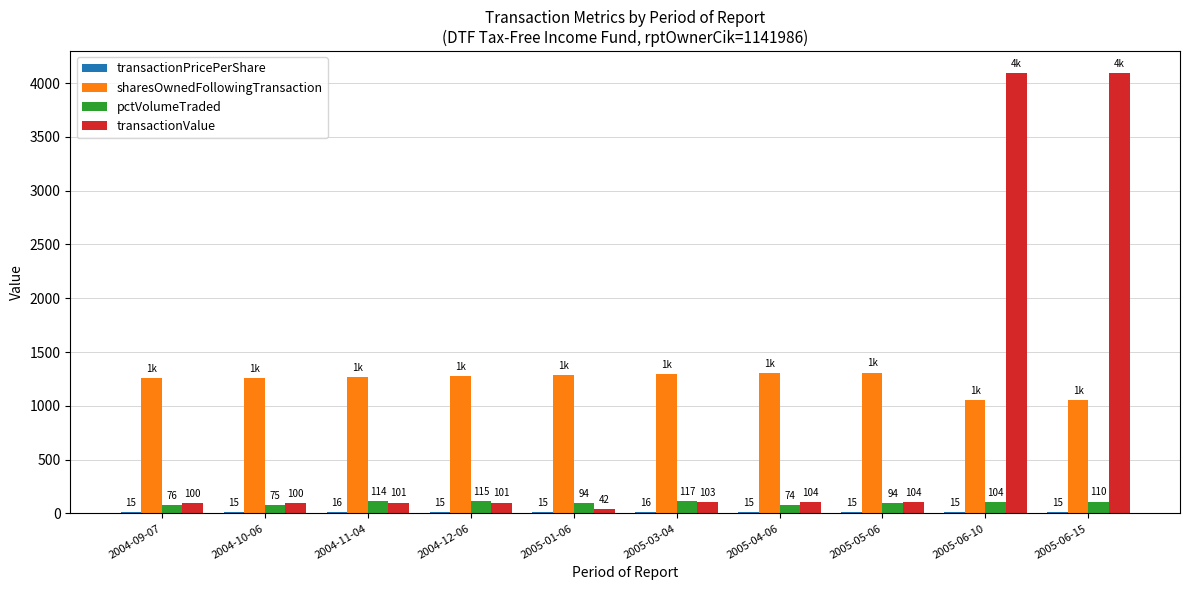

How many categories are shown in the chart?

10